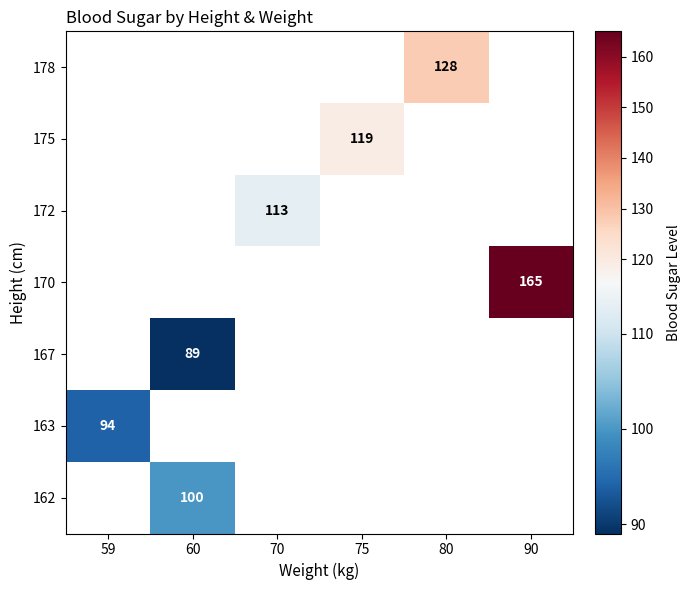

The 163 series shows 94 at 59. True or false?

True